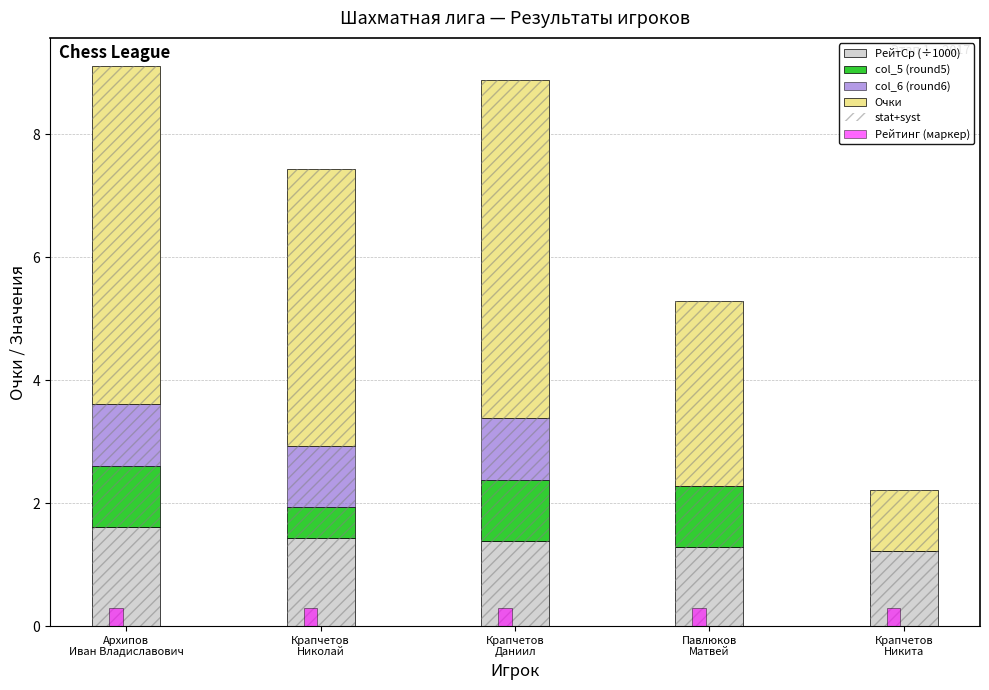

What is the sum of the col_6 (round6) values at Крапчетов
Даниил and Павлюков
Матвей?

1.0